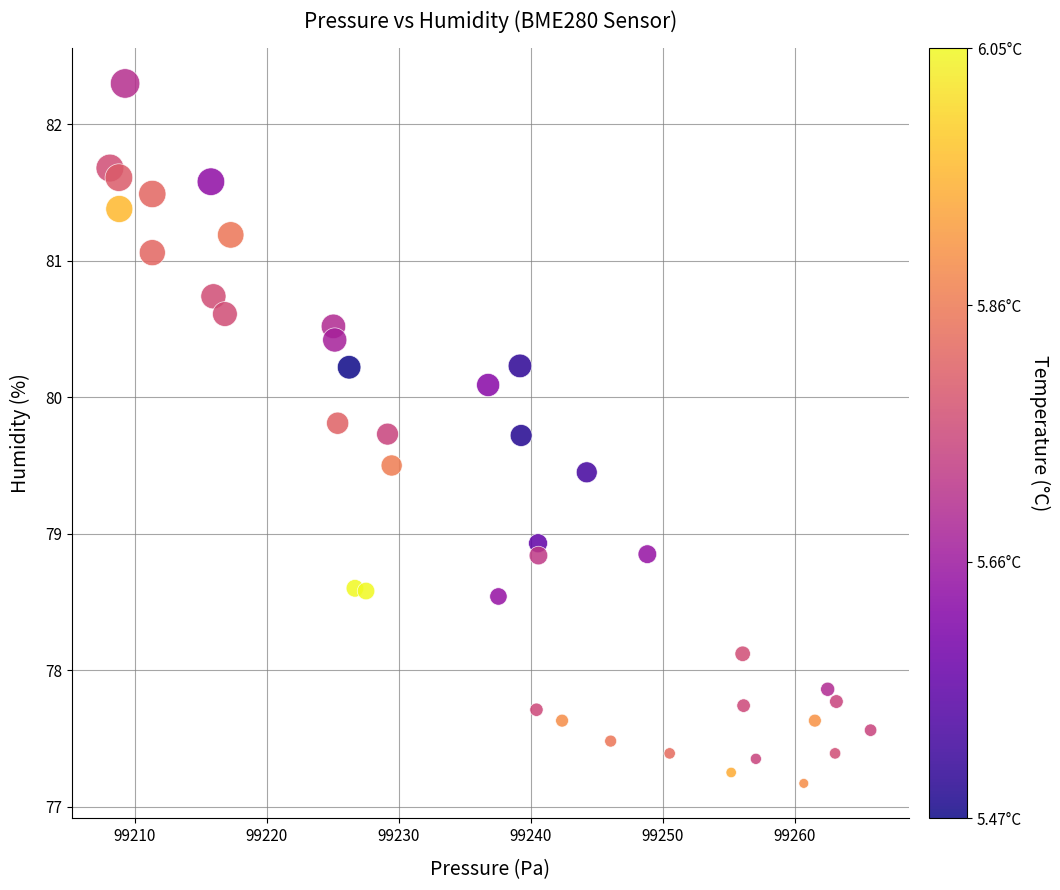

What is the range of Y values (max minus min)?

5.1